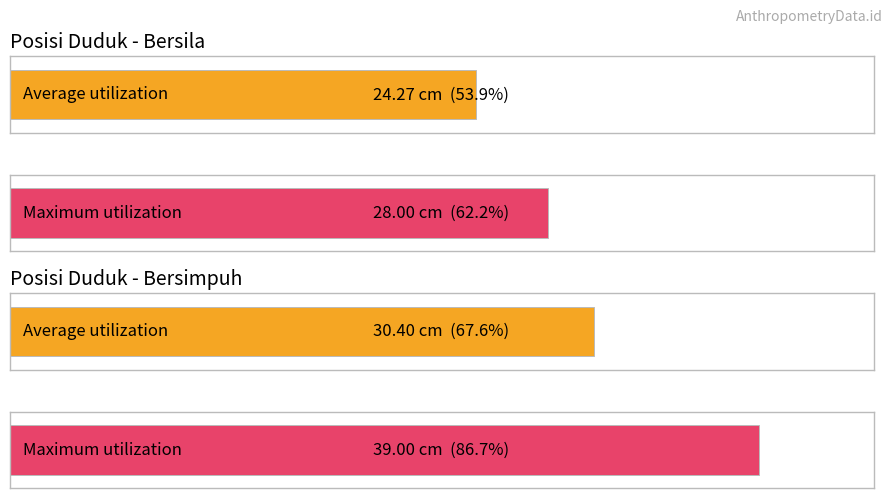

Rank the series by their average value, from lowest to highest.

Bersila, Bersimpuh